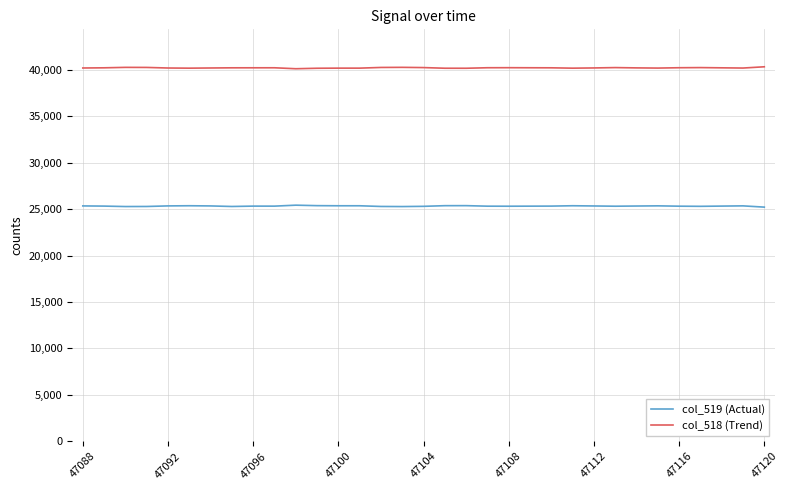

What is the highest value of the col_518 (Trend) series?

40323